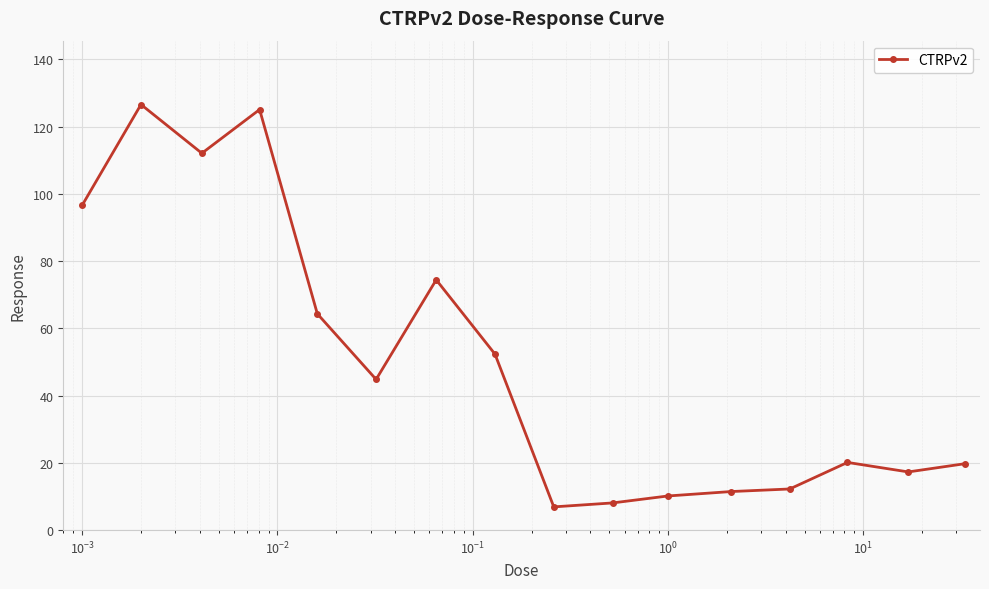

What is the difference between the second highest and minimum values?

118.2